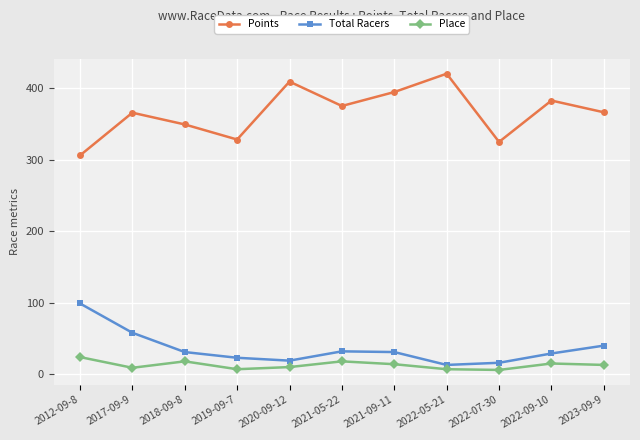

What position from the left is 2022-05-21?

8